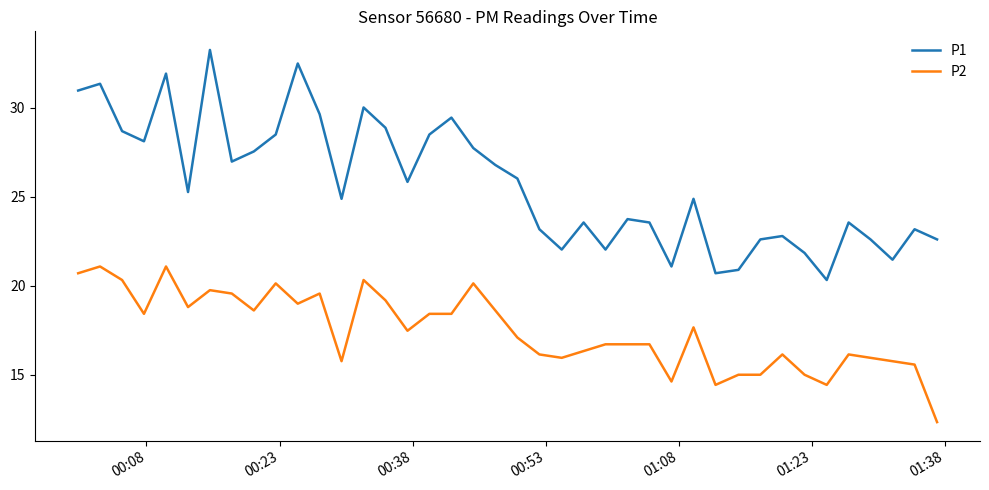

Which series has the widest spread of values?

P1